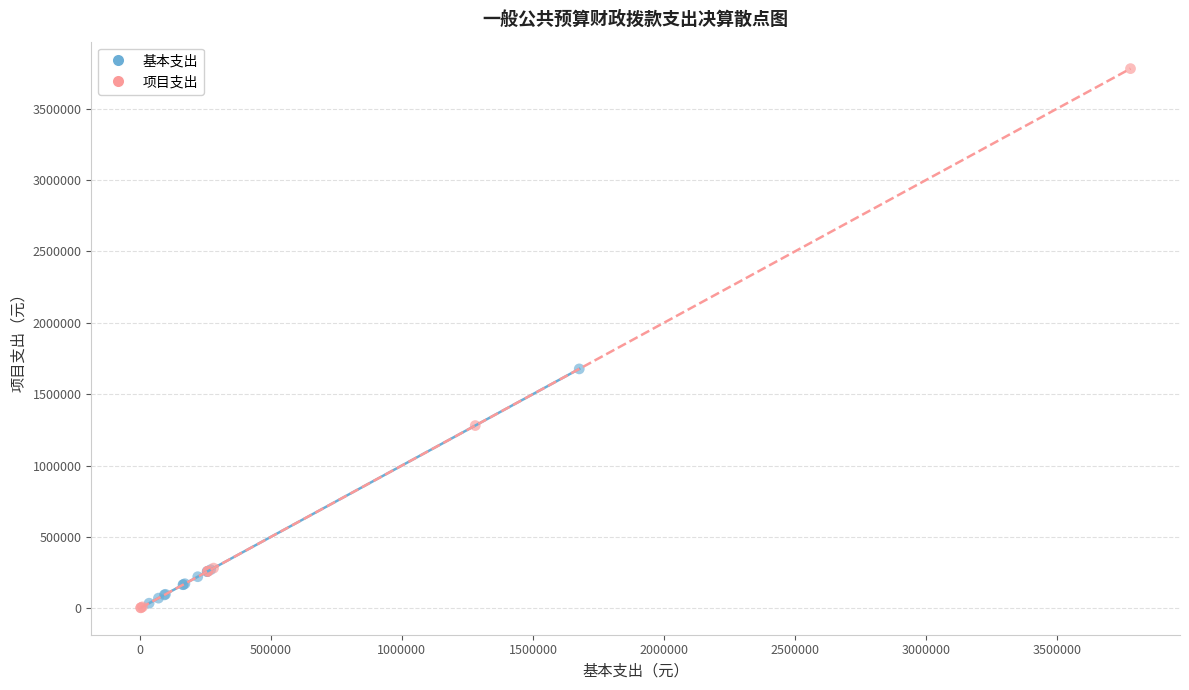

Which series has the widest spread of Y values?

项目支出